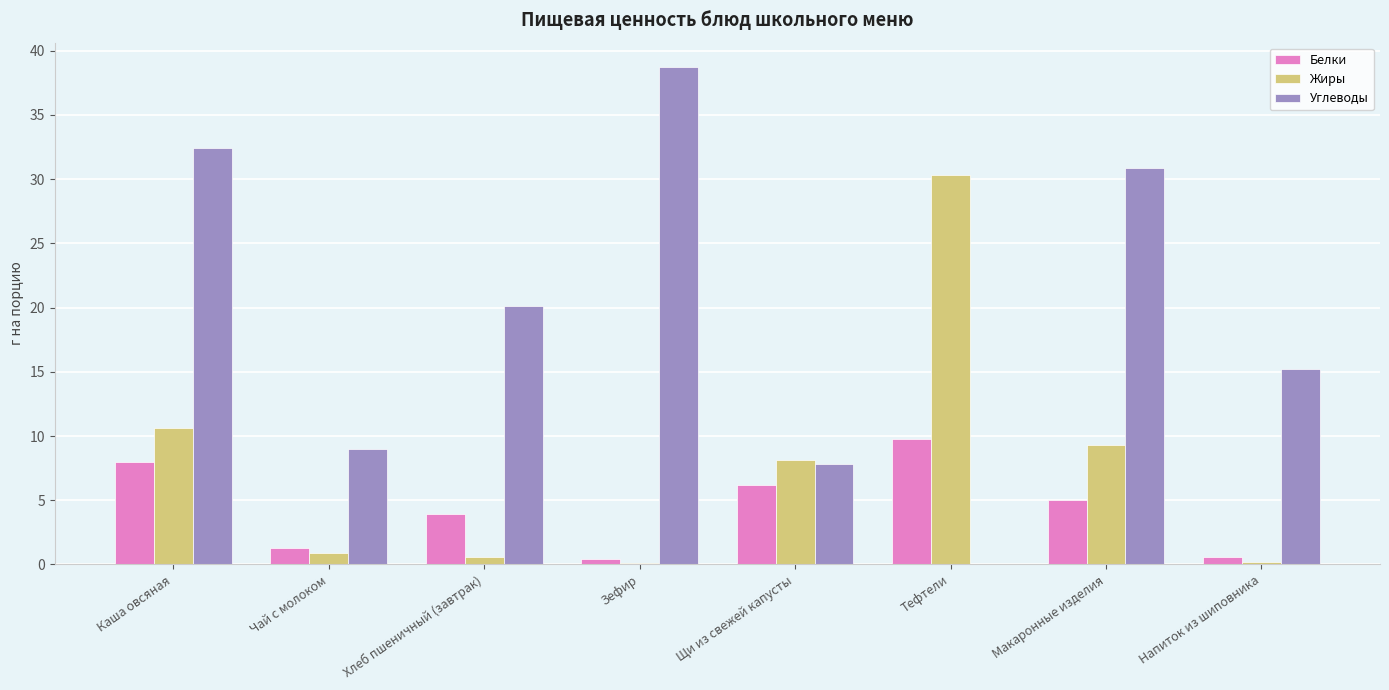

How many values in Углеводы are above zero?

7